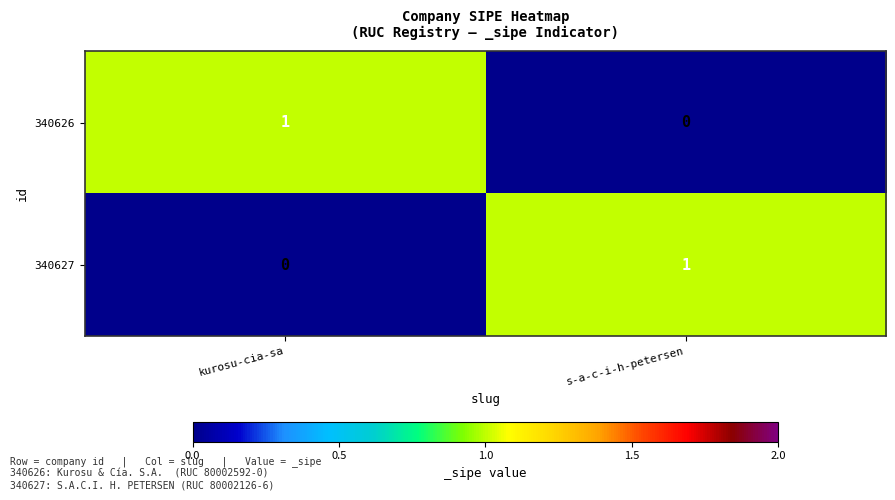

Rank the categories by 340627 value from lowest to highest.

kurosu-cia-sa, s-a-c-i-h-petersen